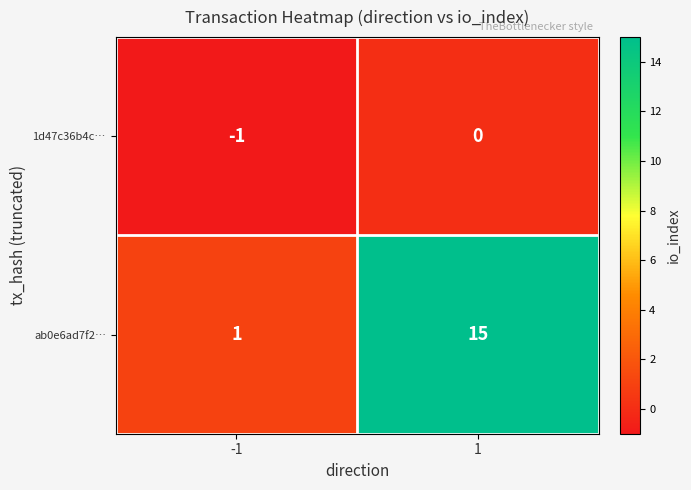

Reading left to right, transcribe all the data shown in this chart.

1d47c36b4c…: -1	0
ab0e6ad7f2…: 1	15